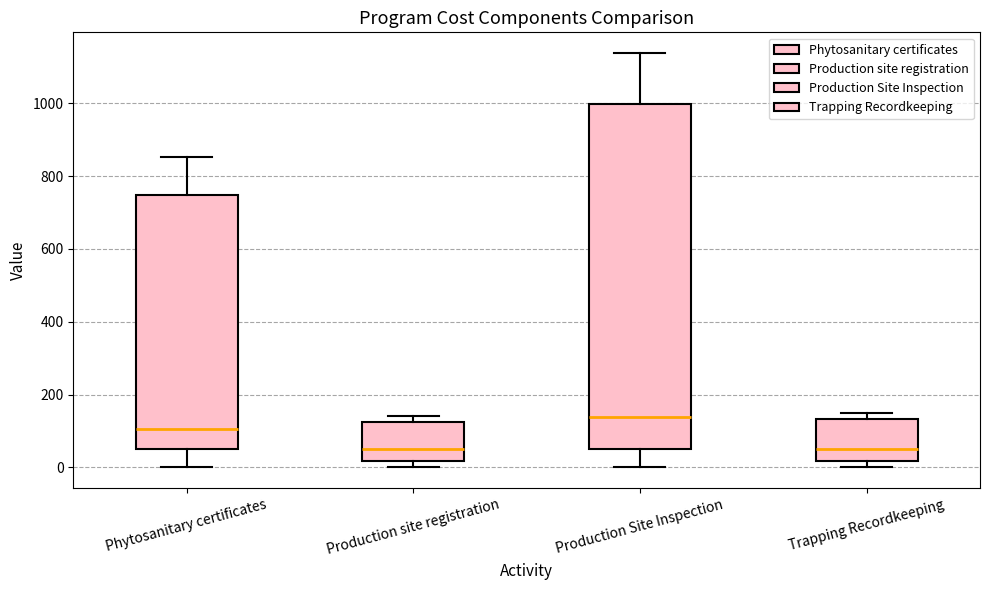

Reading left to right, read every box against the y-axis: the position of its median line, the range the box covers, and the ends of its whiskers. The values are not printed on the chart, so give them approximately, as read against the axis.

Phytosanitary certificates: median 100, box 40 to 740, whiskers 0 to 860
Production site registration: median 40, box 20 to 120, whiskers 0 to 140
Production Site Inspection: median 140, box 40 to 1000, whiskers 0 to 1140
Trapping Recordkeeping: median 40, box 20 to 140, whiskers 0 to 160